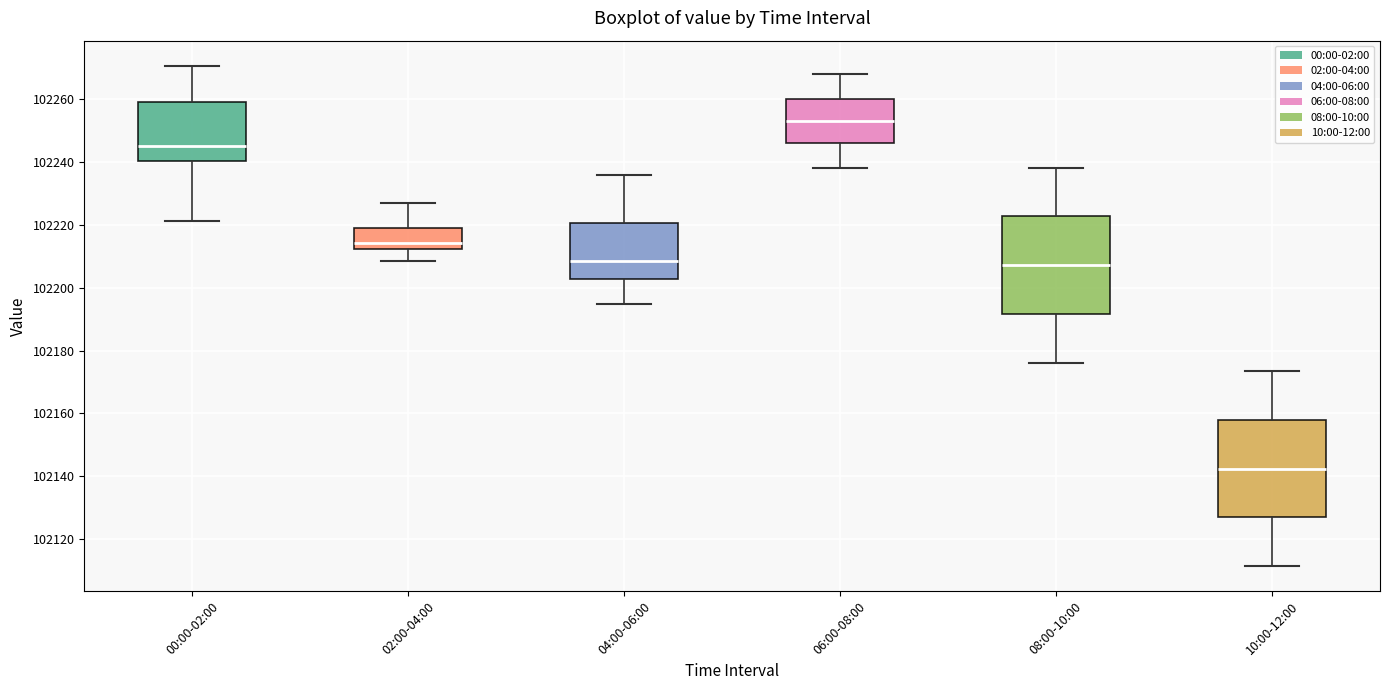

Reading left to right, read every box against the y-axis: the position of its median line, the range the box covers, and the ends of its whiskers. The values are not printed on the chart, so give them approximately, as read against the axis.

00:00-02:00: median 102246, box 102240 to 102260, whiskers 102222 to 102270
02:00-04:00: median 102214, box 102212 to 102220, whiskers 102208 to 102228
04:00-06:00: median 102208, box 102202 to 102220, whiskers 102194 to 102236
06:00-08:00: median 102254, box 102246 to 102260, whiskers 102238 to 102268
08:00-10:00: median 102208, box 102192 to 102222, whiskers 102176 to 102238
10:00-12:00: median 102142, box 102126 to 102158, whiskers 102112 to 102174